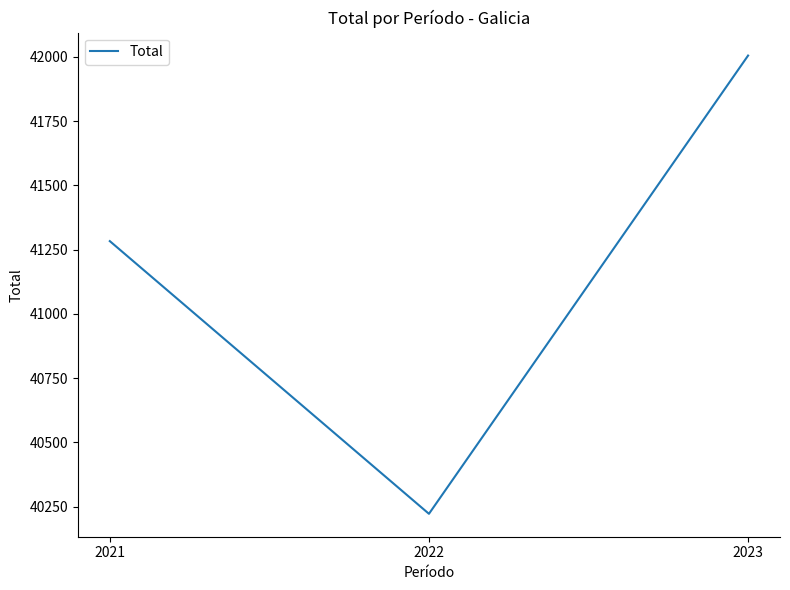

How many lines are shown in the chart?

1